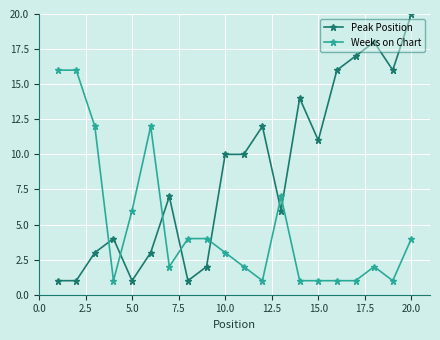

What is the average value of the Peak Position series?

9